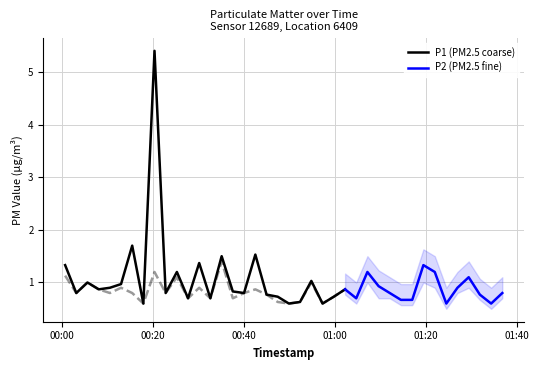

What is the lowest value of the P1 (PM2.5 coarse) series?

0.6